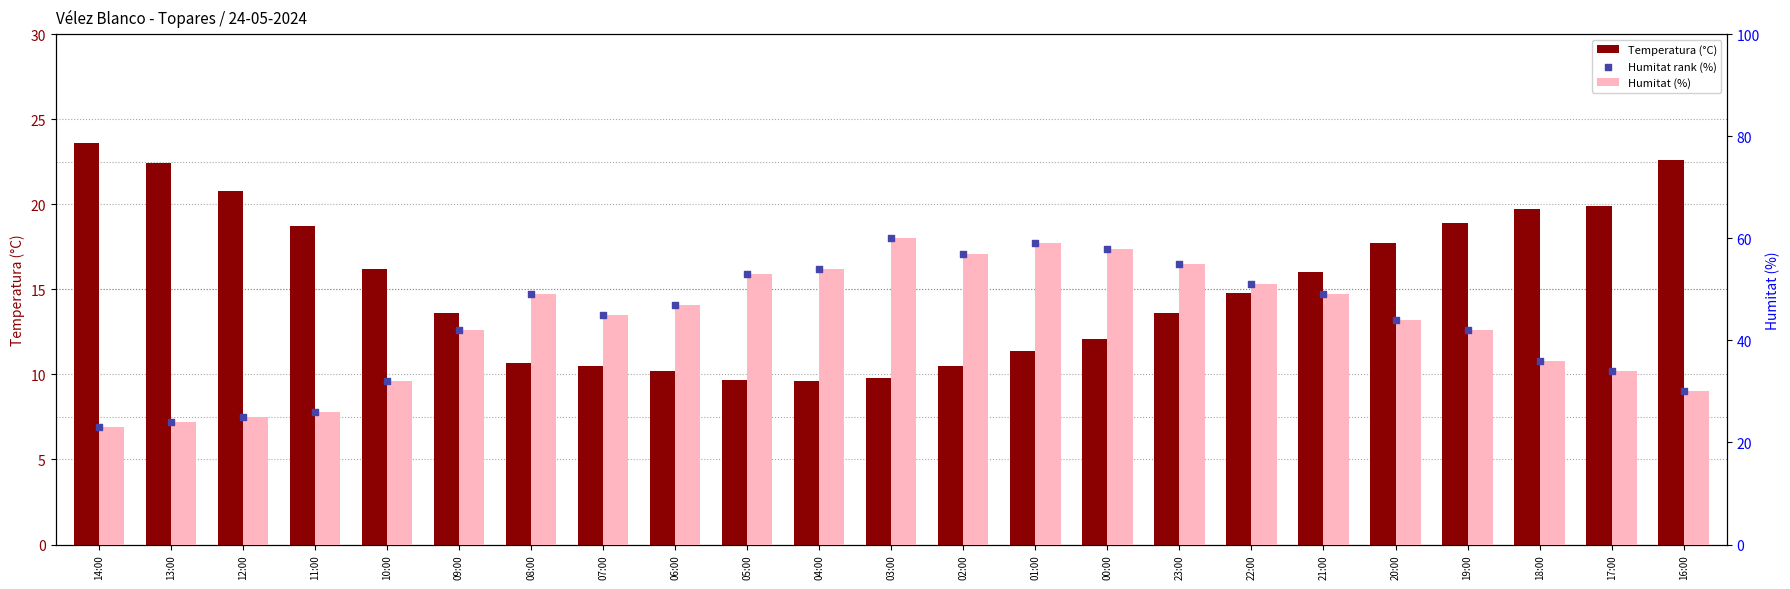

At which category is the sum across all series the highest?

03:00